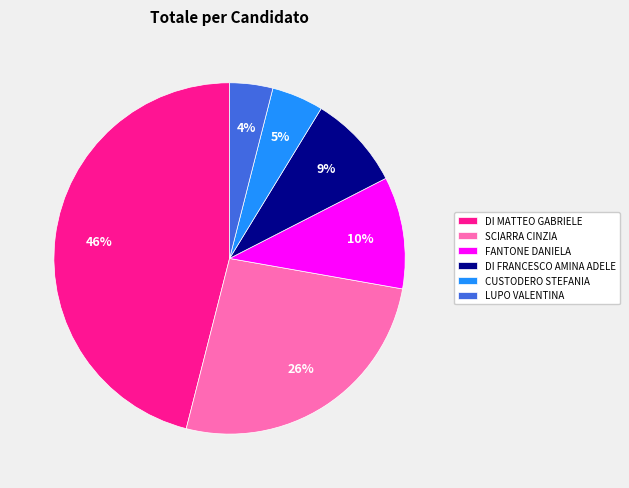

Approximately how many times larger is the value at DI FRANCESCO AMINA ADELE compared to LUPO VALENTINA?

2.2